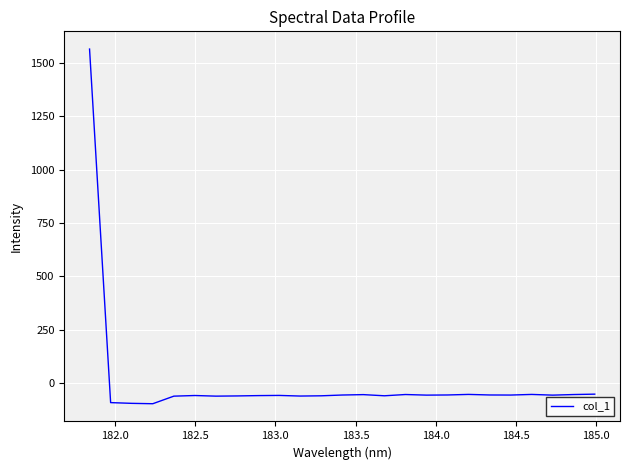

What is the greatest value displayed?

1564.9